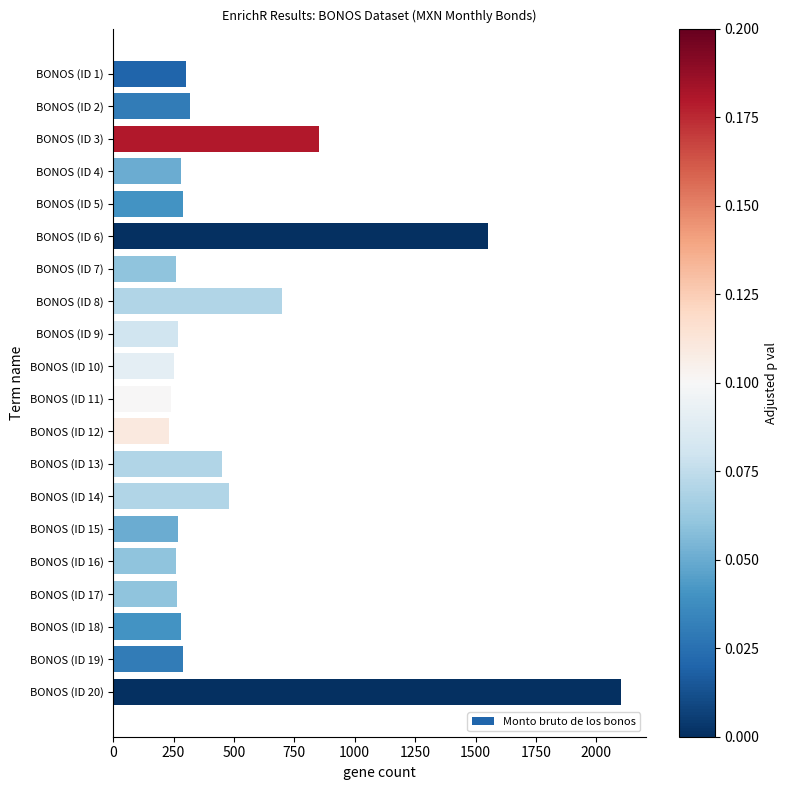

The value at BONOS (ID 4) is 448. True or false?

False